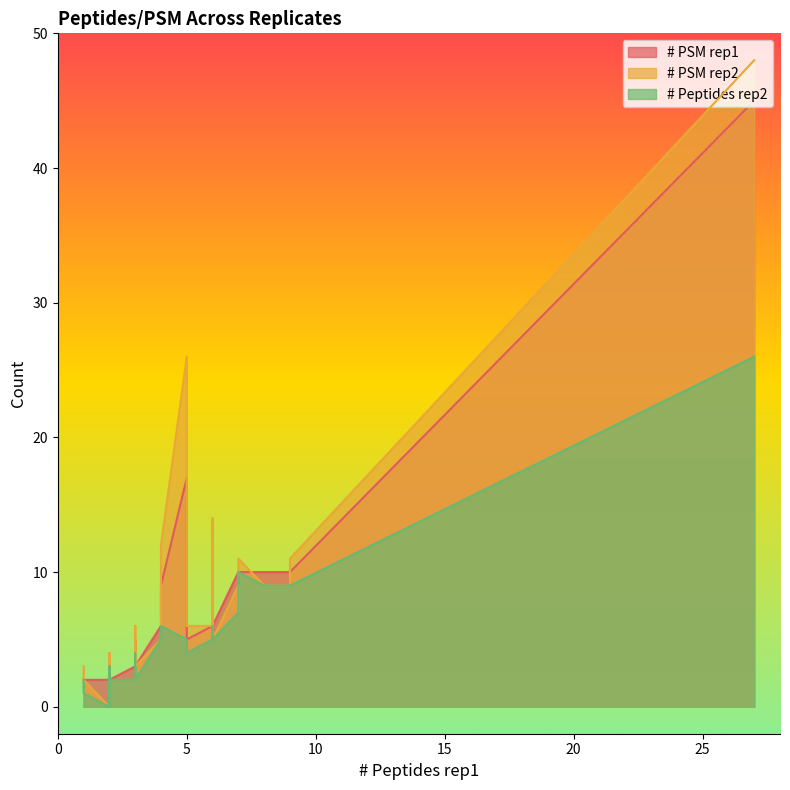

Which series has the widest spread of values?

# PSM rep2